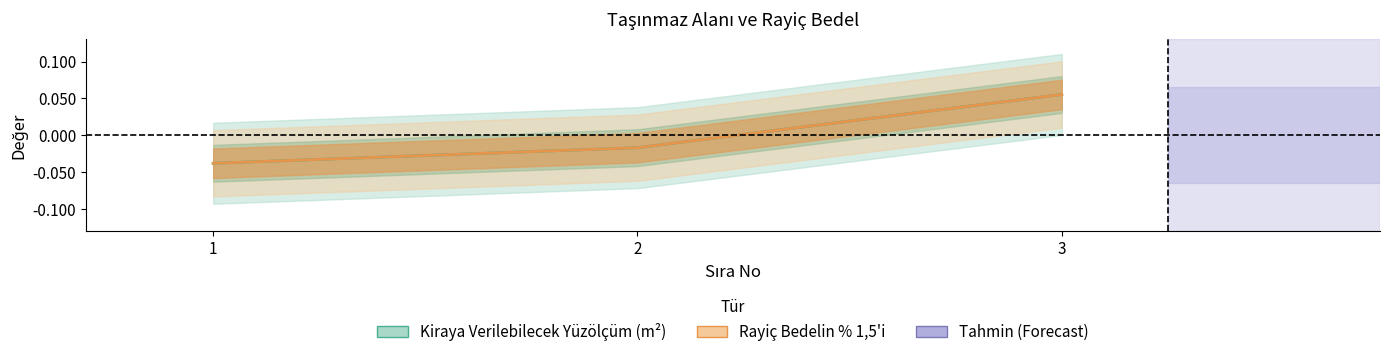

At 2, list the series in order from smallest to largest.

Rayiç Bedelin % 1,5'i, Kiraya Verilebilecek Yüzölçüm (m²)